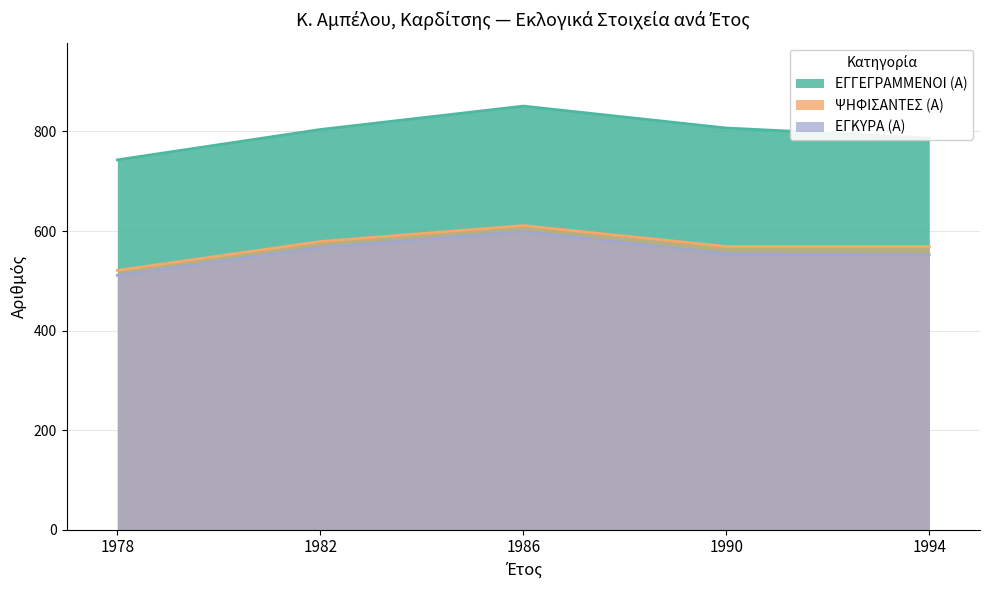

Which series has the widest spread of values?

ΕΓΓΕΓΡΑΜΜΕΝΟΙ (Α)